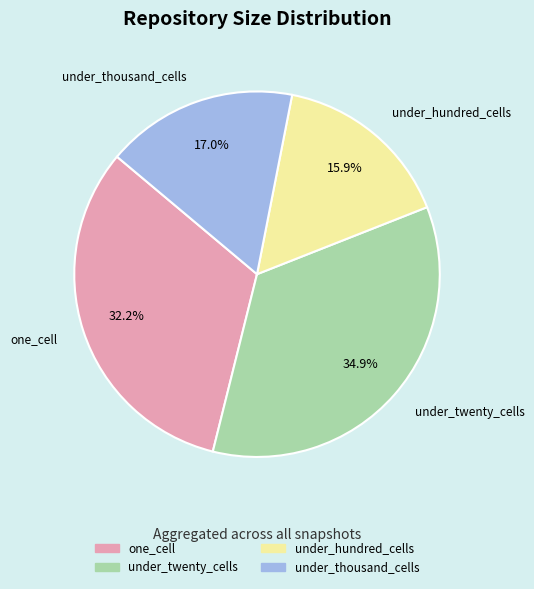

How many segments does this pie chart have?

4